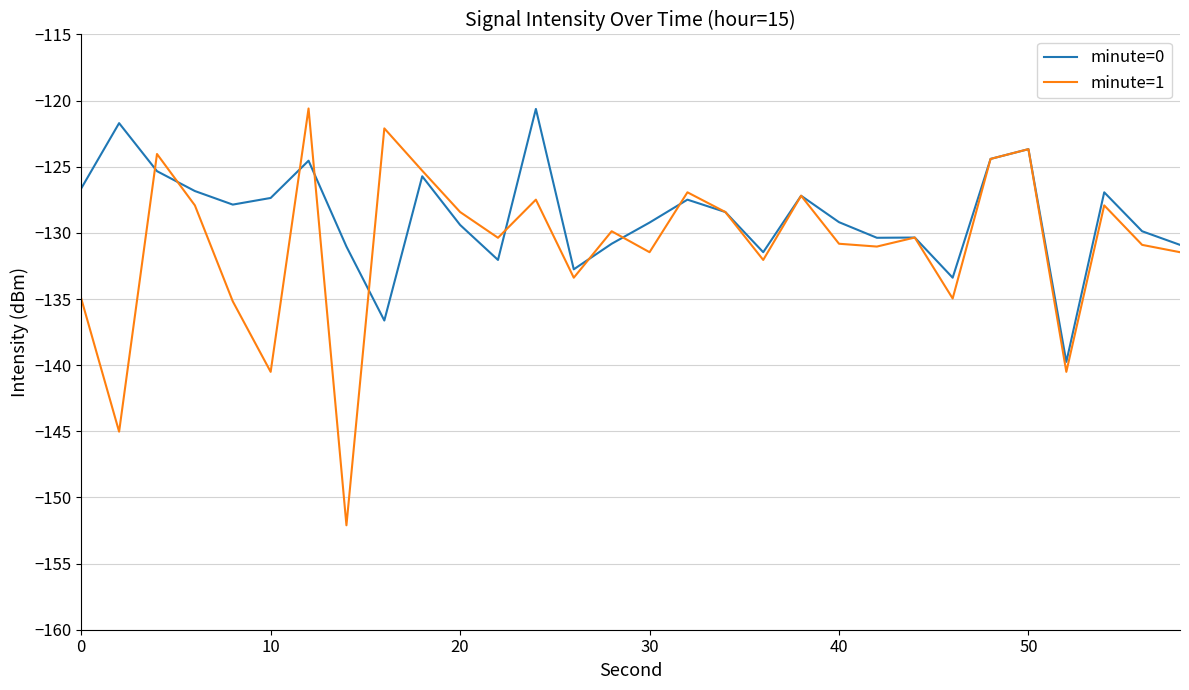

Which series has the largest range (max minus min)?

minute=1